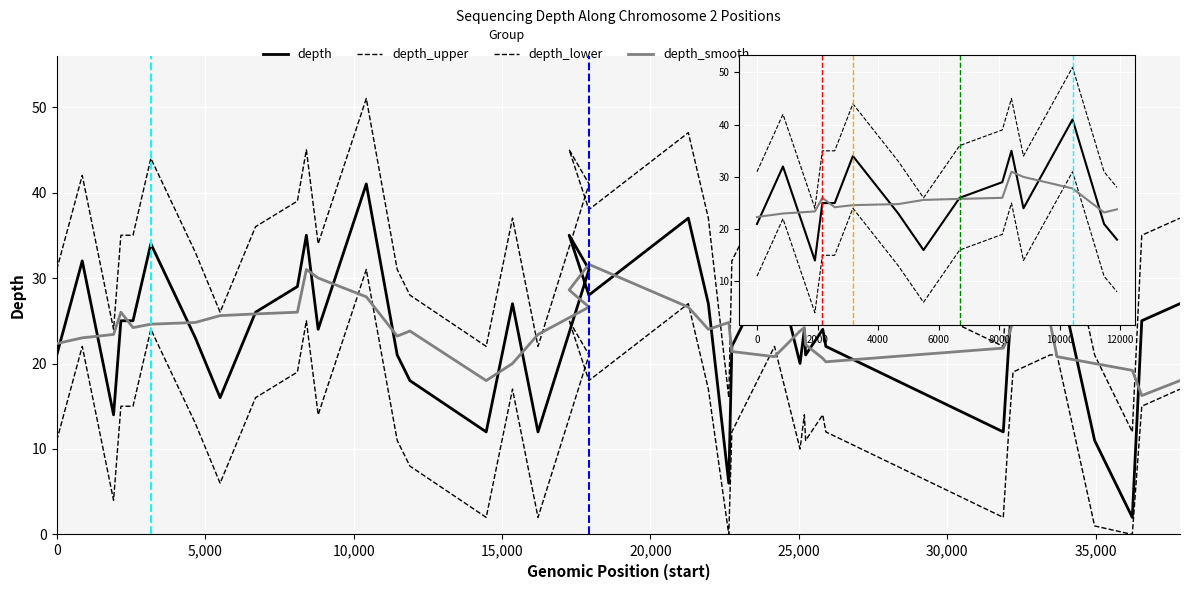

List the series in order of their peak value, highest first.

depth_upper, depth, depth_lower, depth_smooth